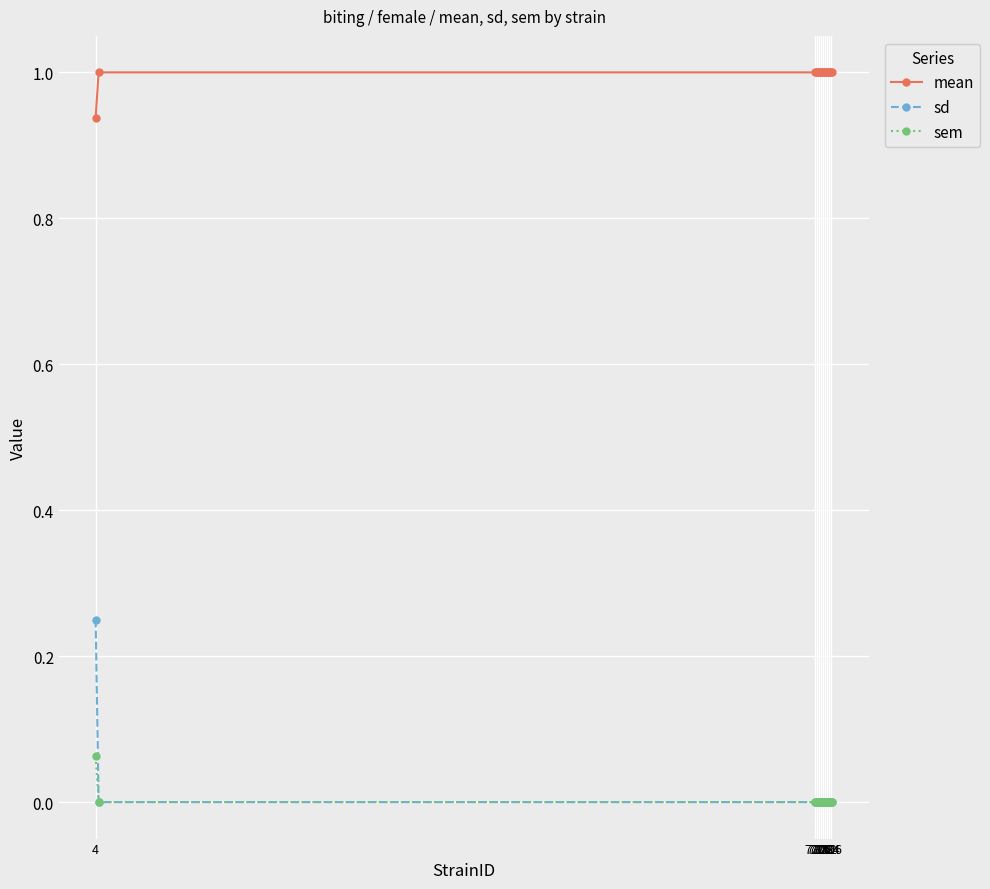

Rank the series by their maximum value, from lowest to highest.

sem, sd, mean